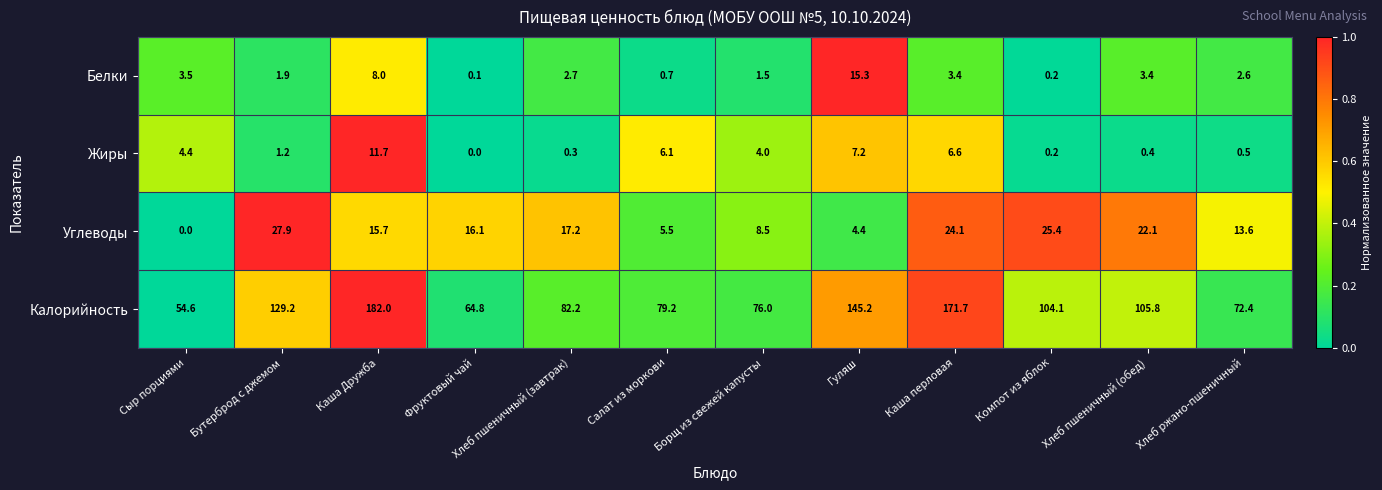

Count the number of categories in the chart.

12